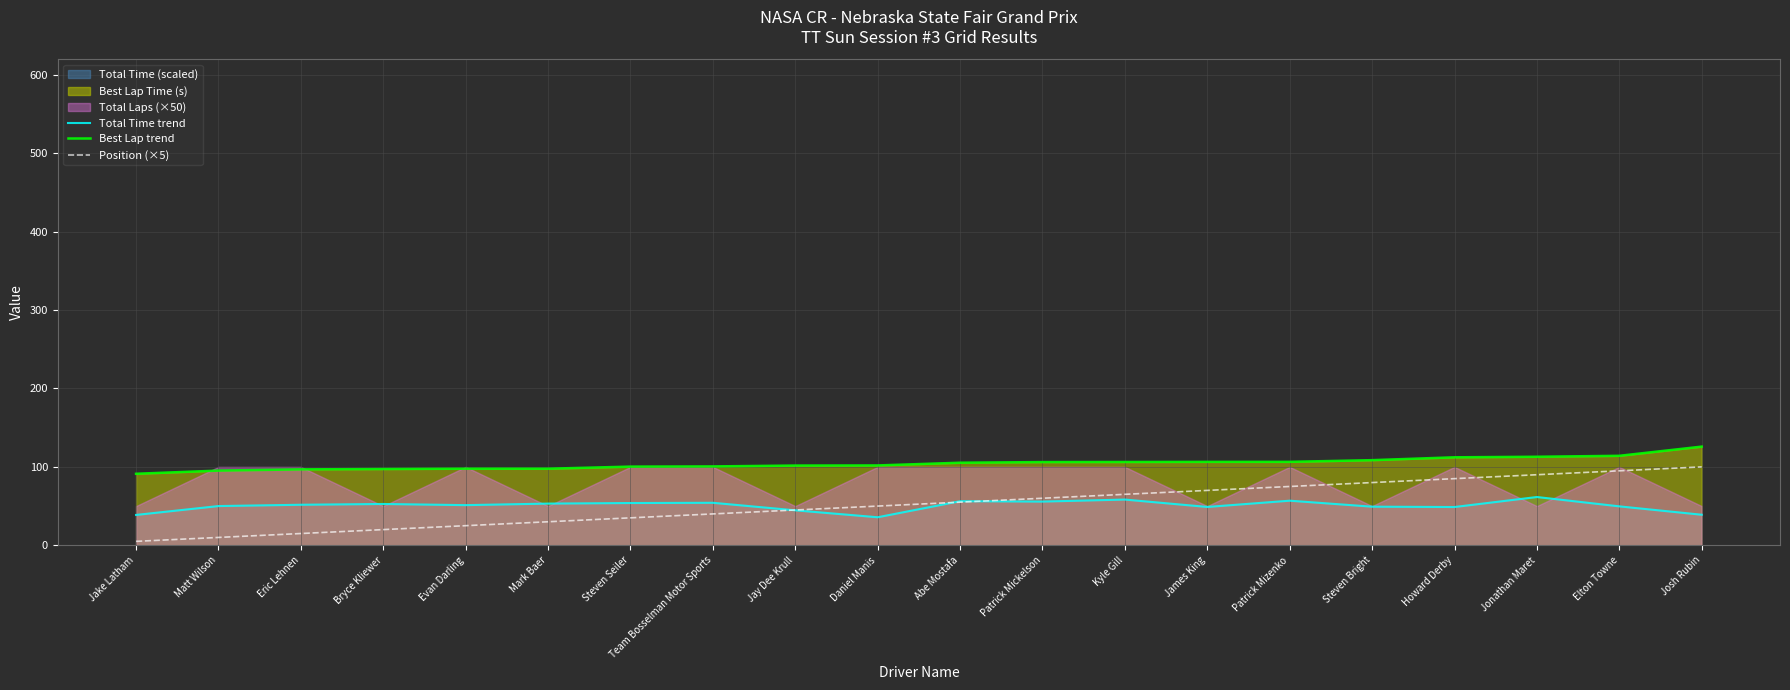

At Steven Seiler, list the series in order from largest to smallest.

Best Lap trend, Total Time trend, Position (×5)